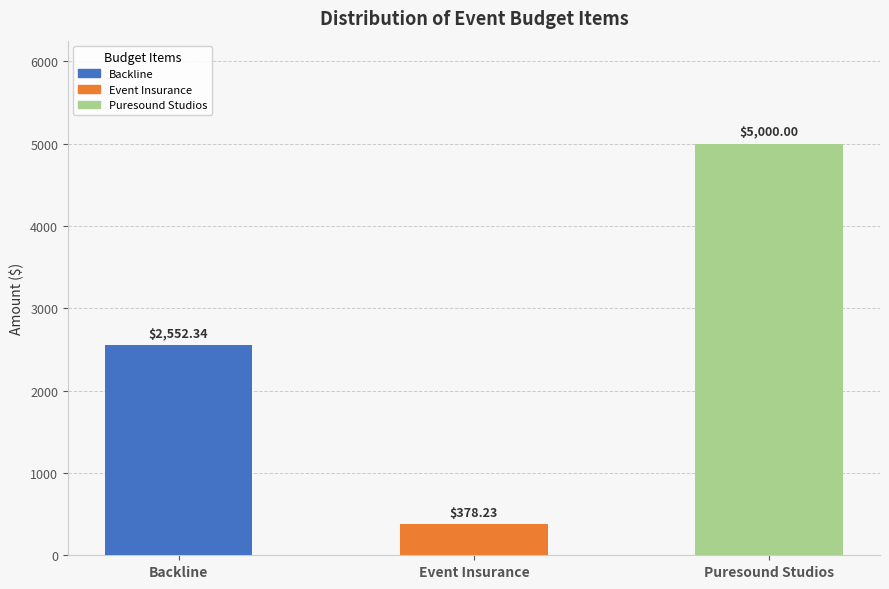

Is it true that the value at Backline is 2552.3?

True